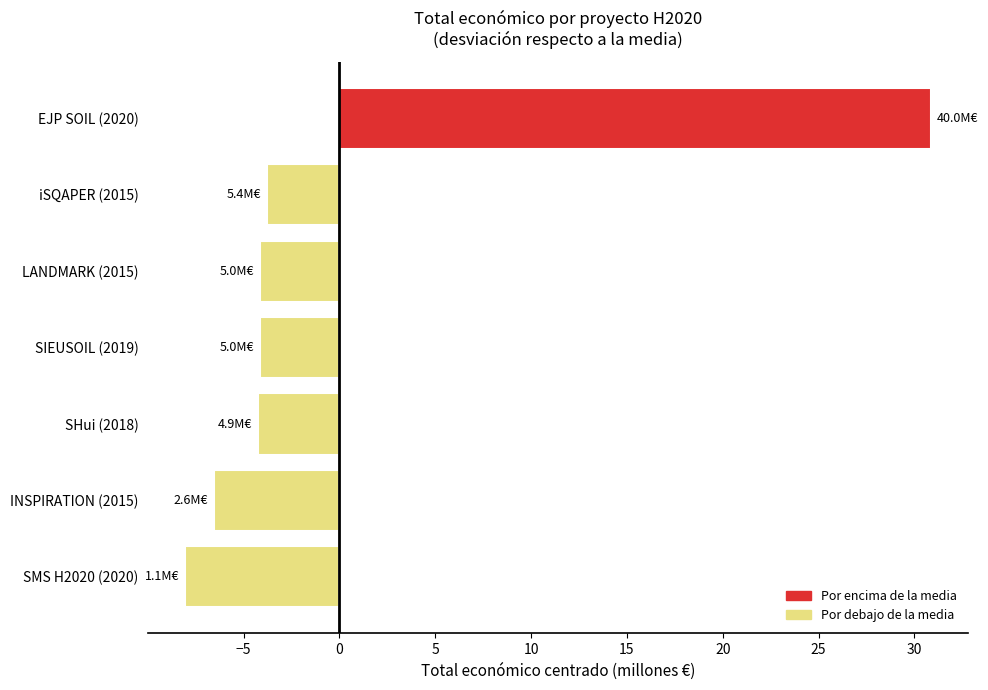

The value at LANDMARK (2015) is -6.5. True or false?

False